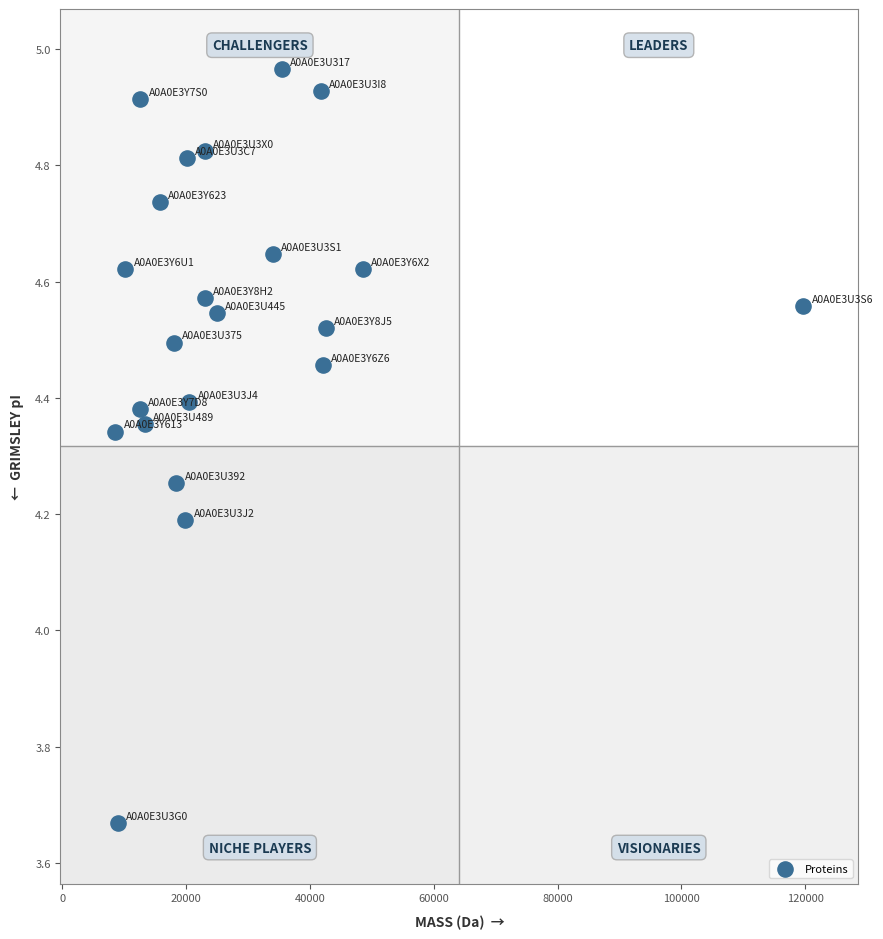

What is the range of Y values (max minus min)?

1.3